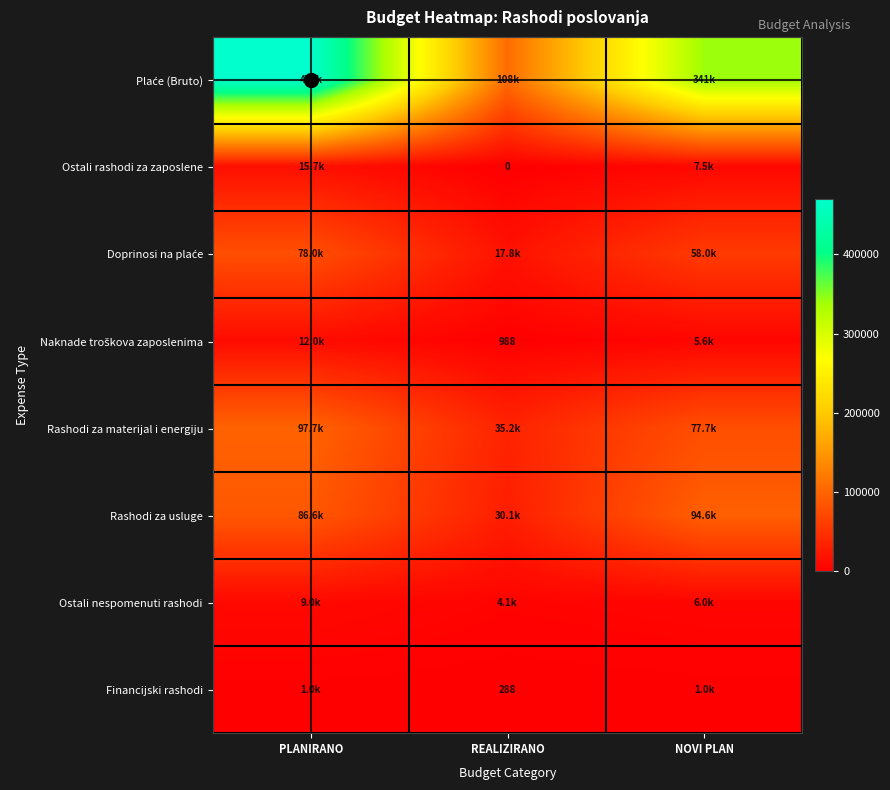

What is the total value across all series at PLANIRANO?

770000.0